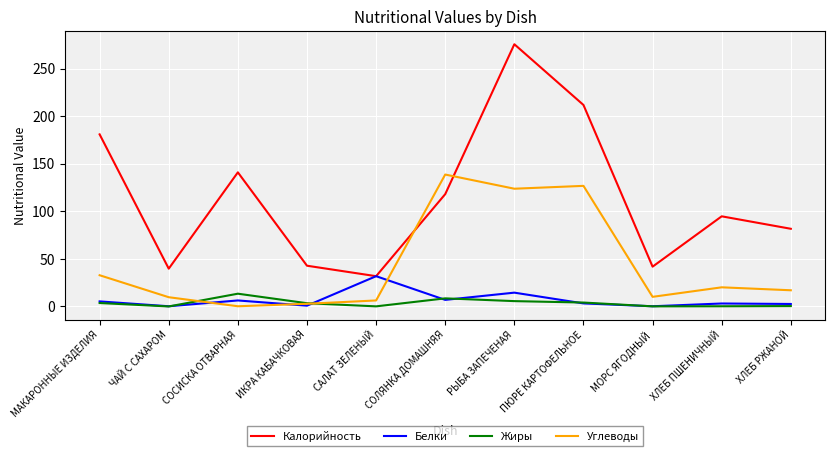

The value of Углеводы at САЛАТ ЗЕЛЕНЫЙ is 6.3. True or false?

True